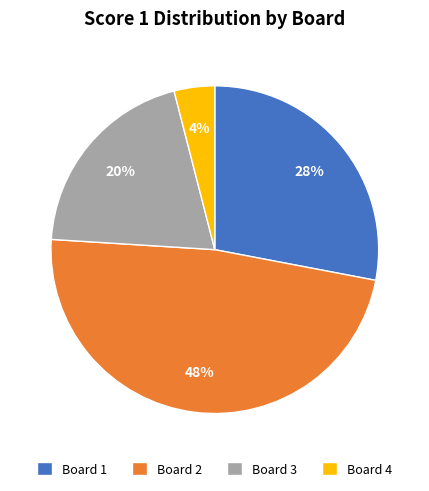

To the nearest percent, what is the difference between the largest and smallest slice percentages?

44%